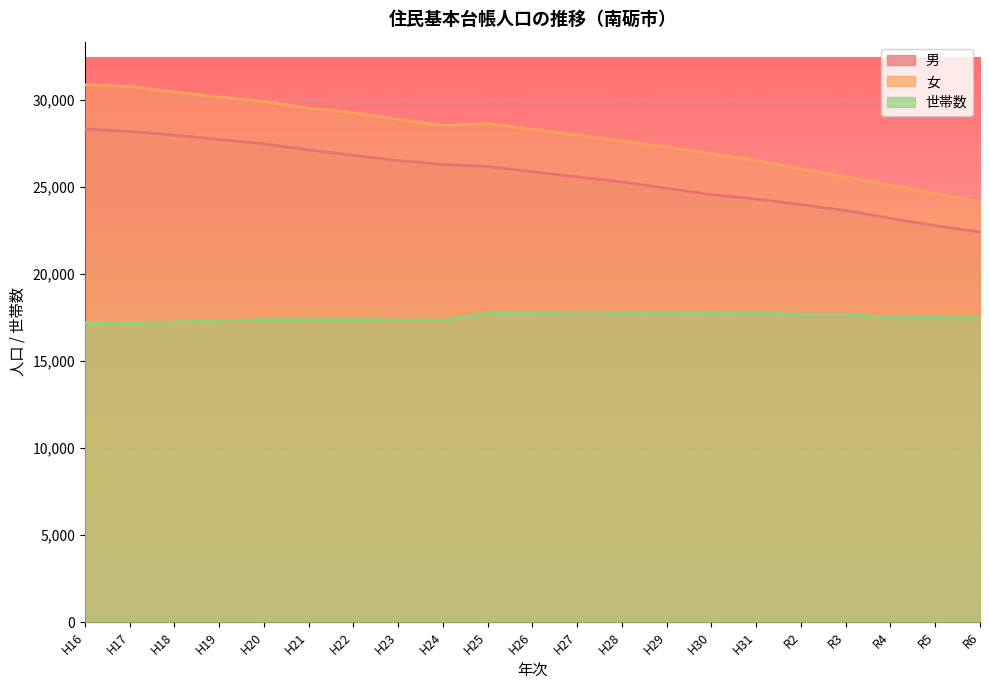

True or false: 世帯数 has a value of 26830 at R2.

False